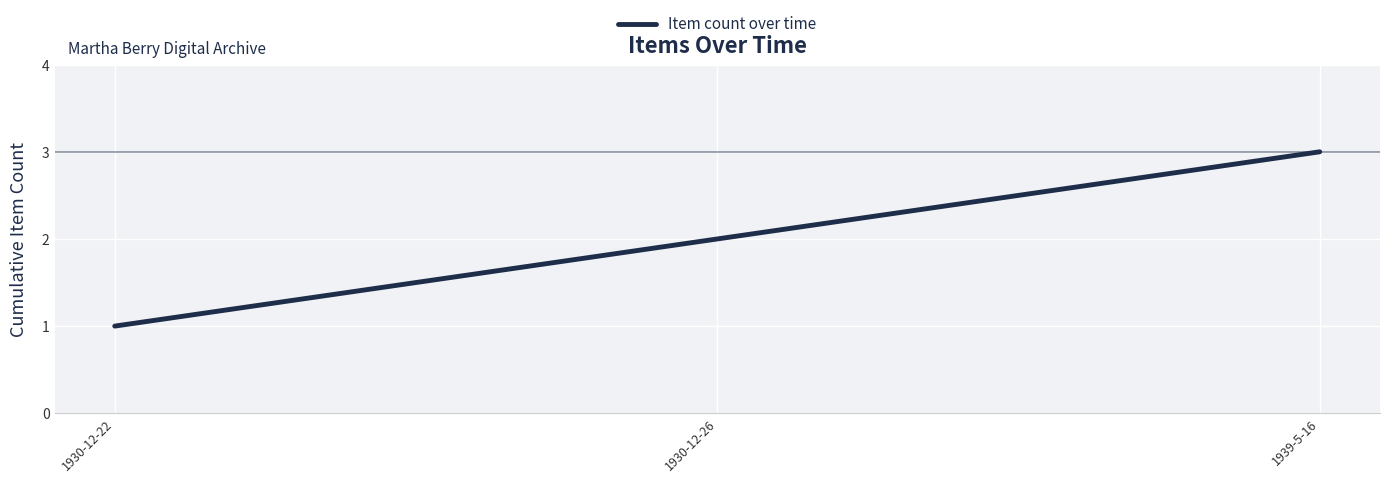

The value at 1930-12-26 is 4. True or false?

False